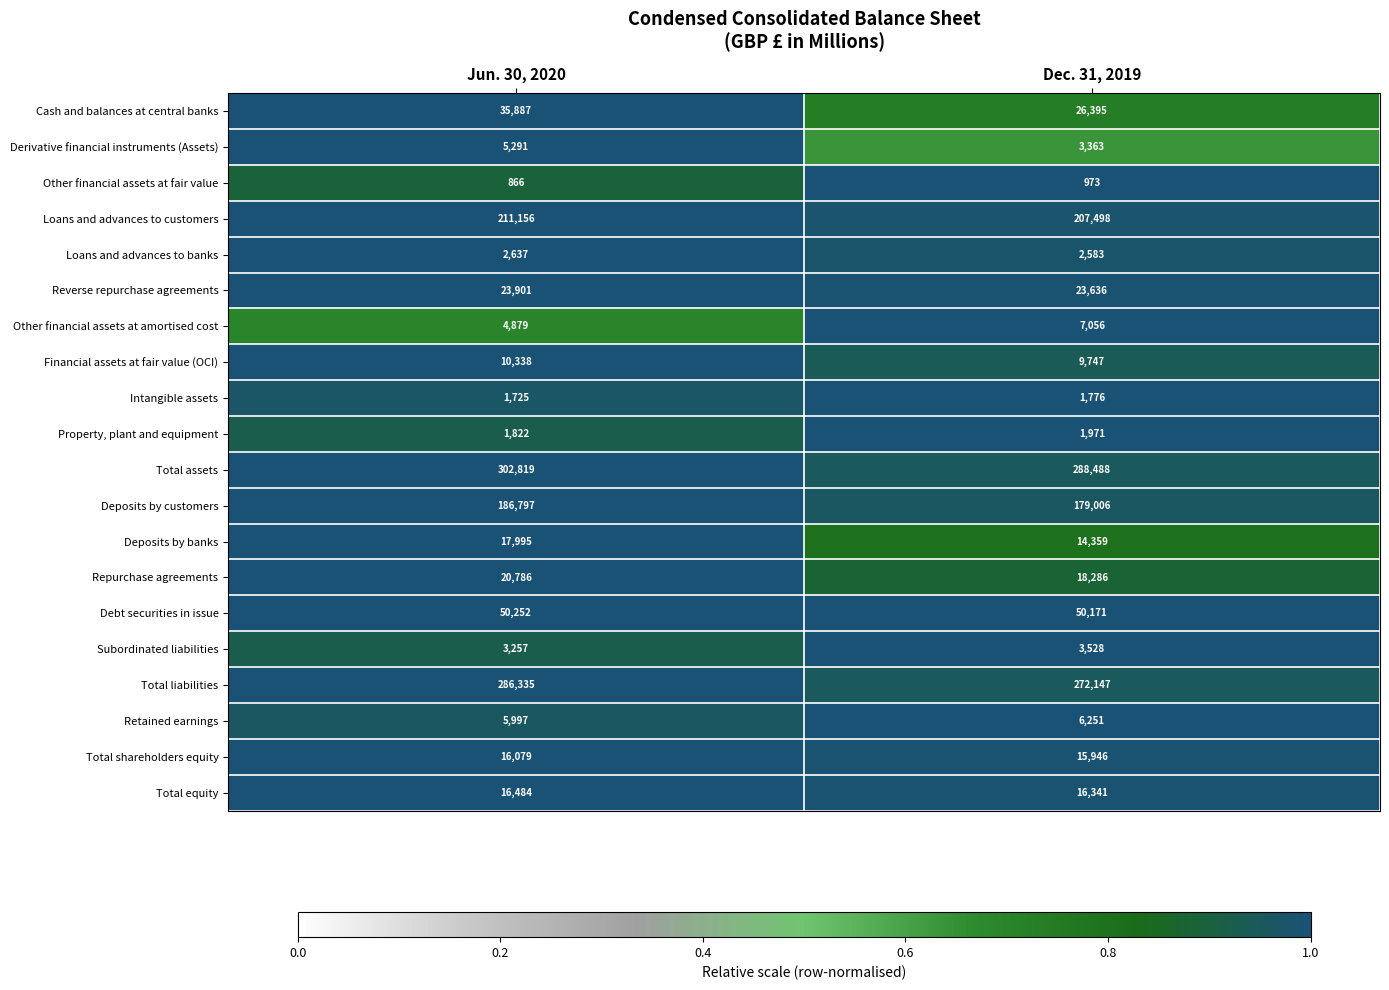

How many categories are shown in the chart?

2